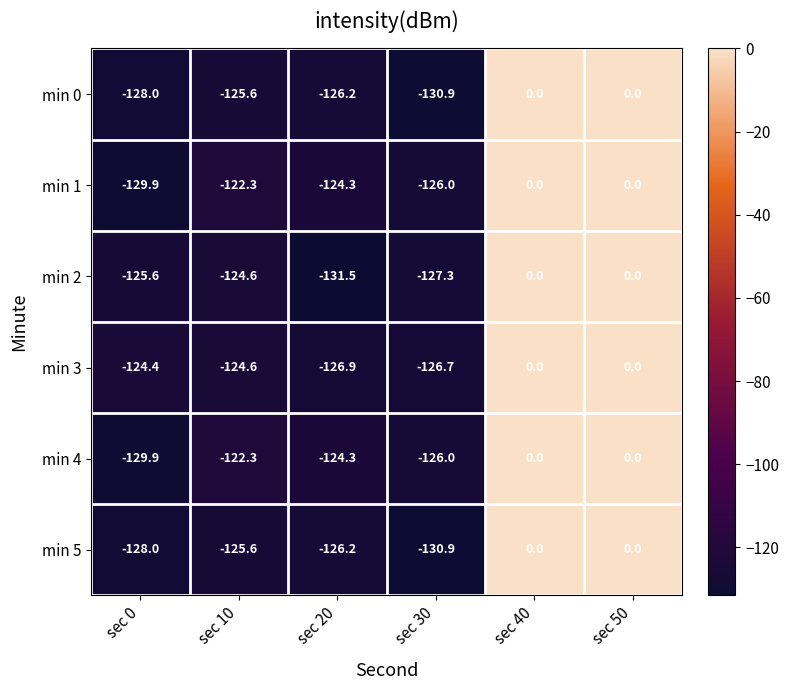

Which series has the largest range (max minus min)?

min 2